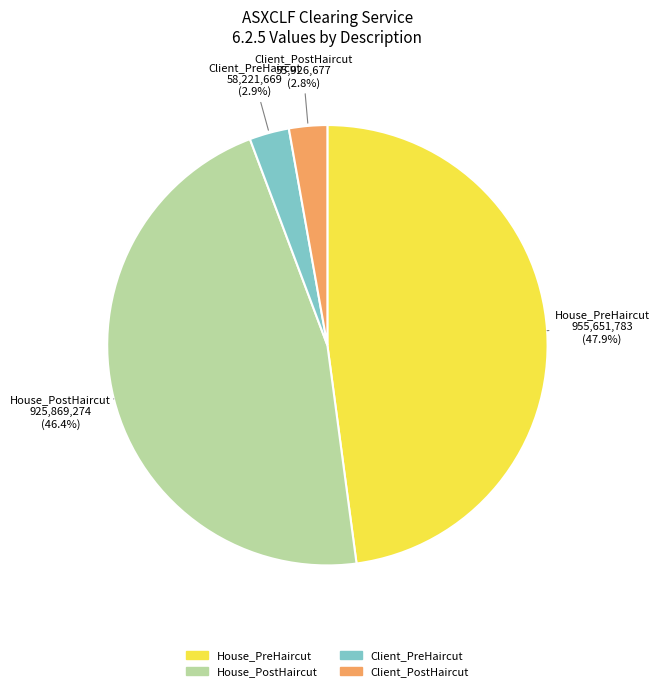

What is the total percentage of House_PostHaircut and Client_PreHaircut?

49.3%